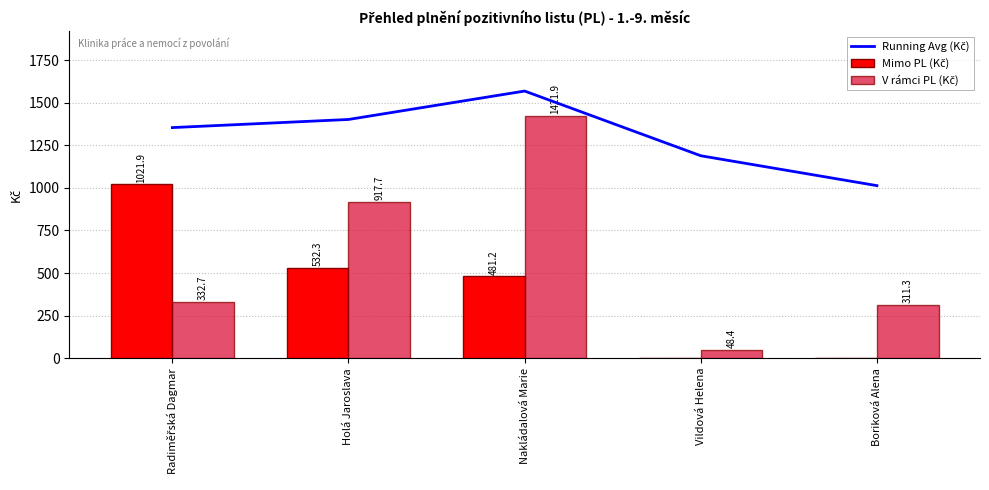

What value does the V rámci PL (Kč) series have at Holá Jaroslava?

917.7